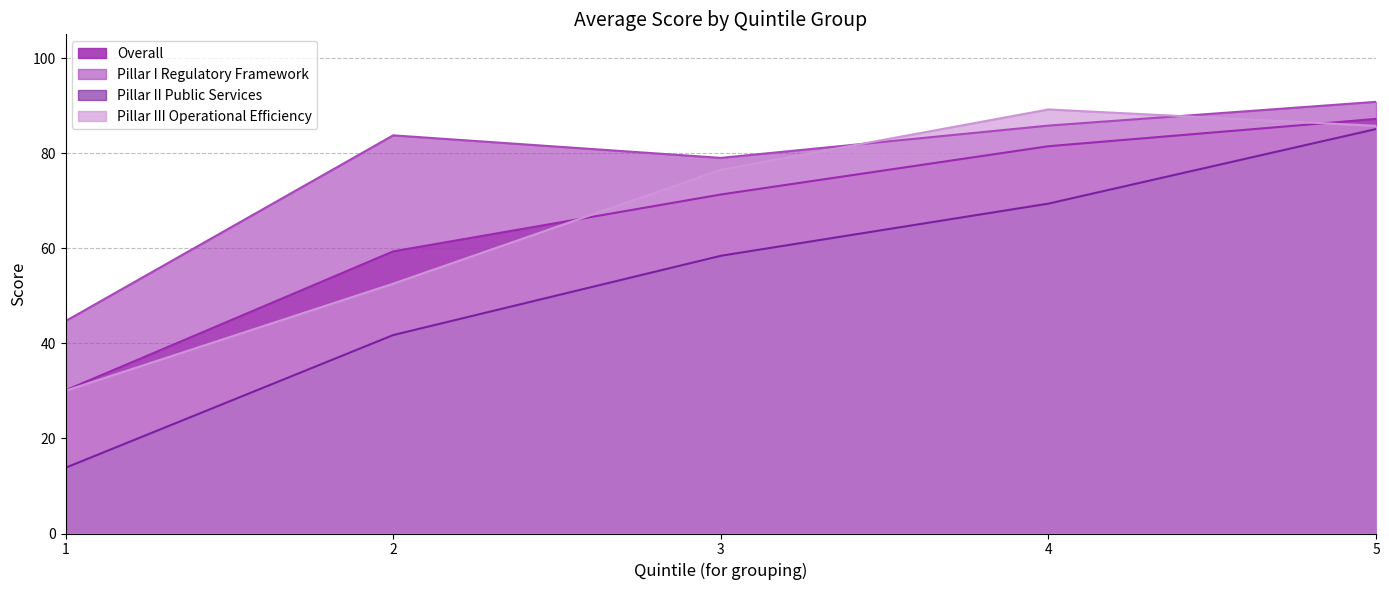

What is the highest value of the Pillar III Operational Efficiency series?

89.2